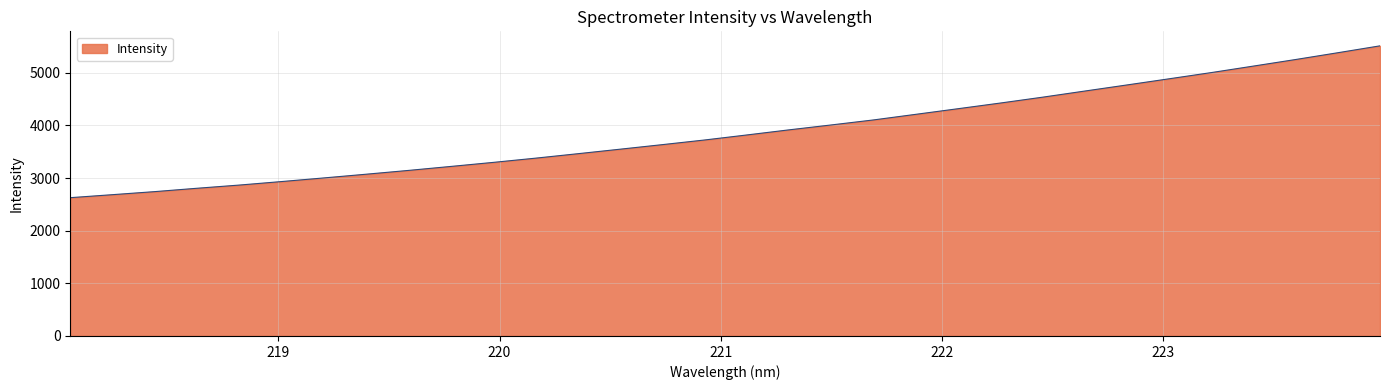

What is the difference between the maximum and minimum values?

2885.3